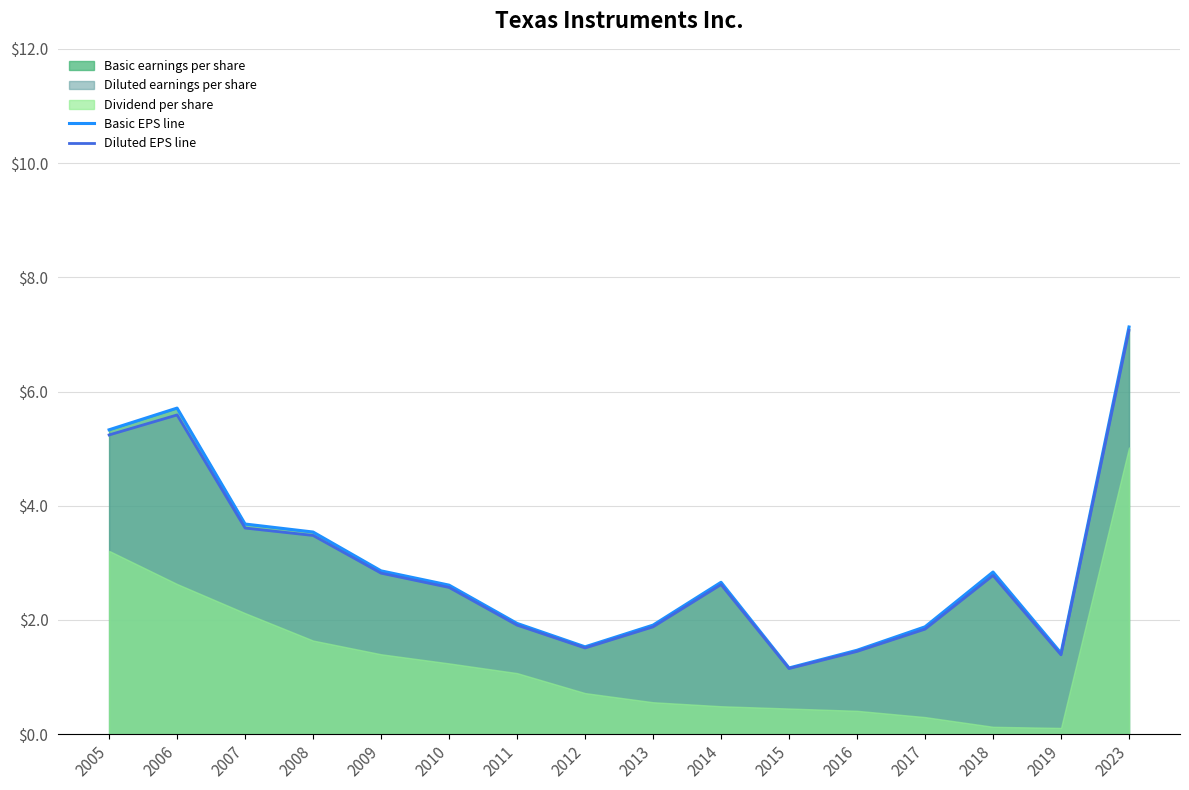

What is the difference between the second highest and minimum values in the Basic EPS line series?

4.5